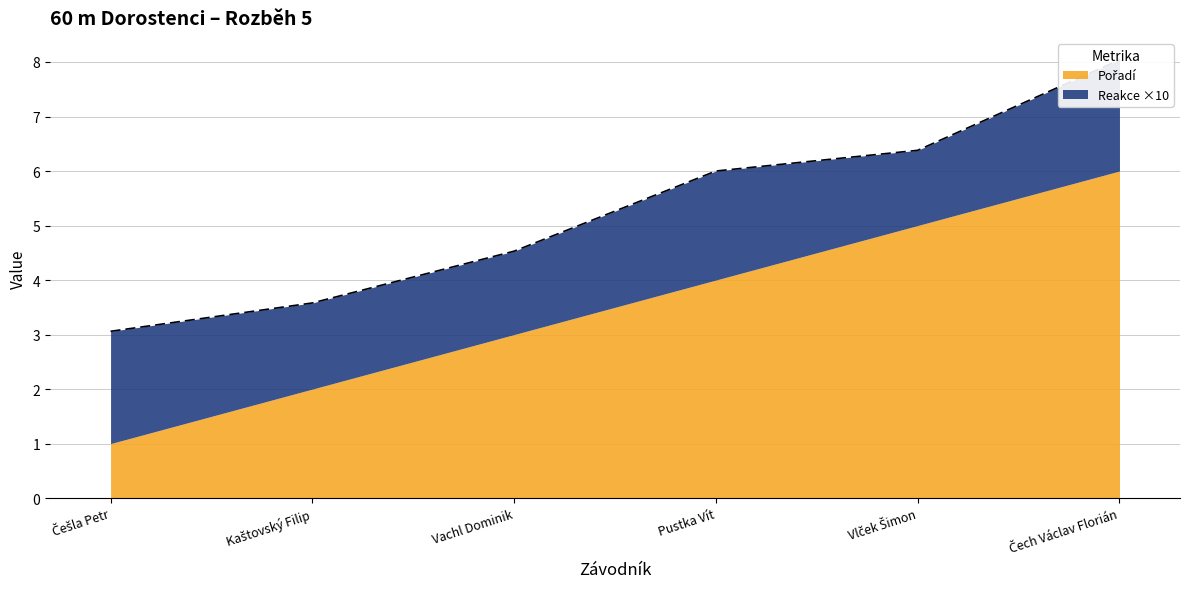

What is the sum of all values?

31.6